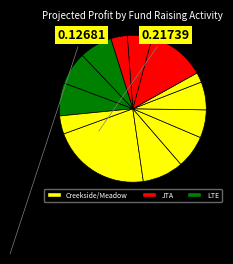

How many slices are in this pie chart?

13